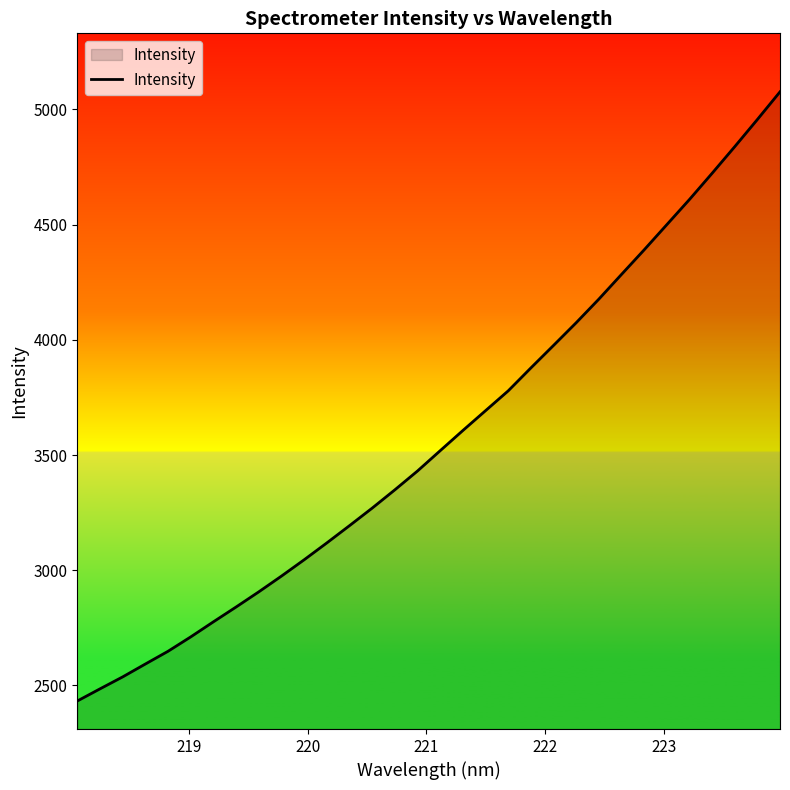

What is the smallest value displayed?

2432.7